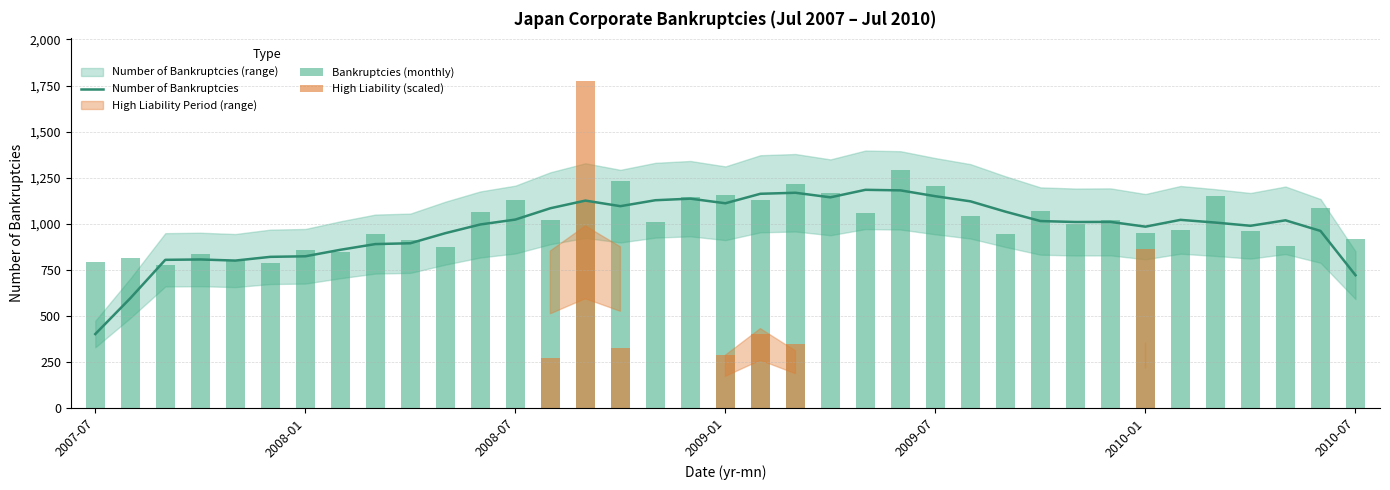

What is the total value across all series at 2007-07?

1194.2